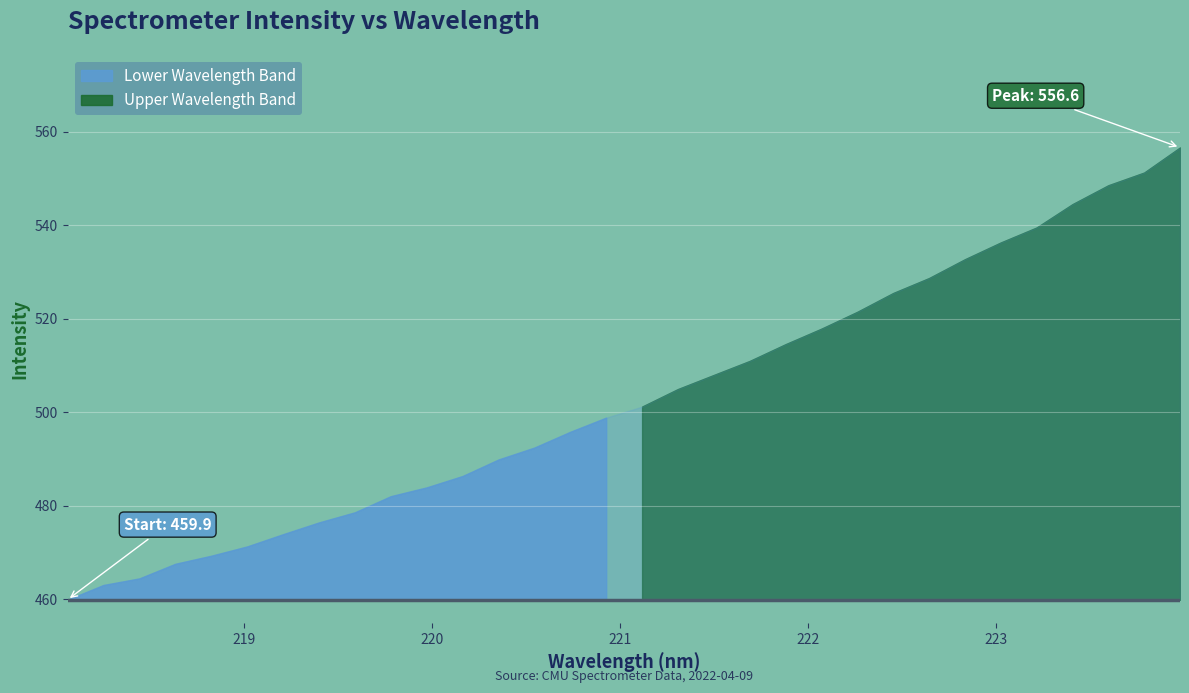

True or false: the data has more than 1 interior local peaks.

False